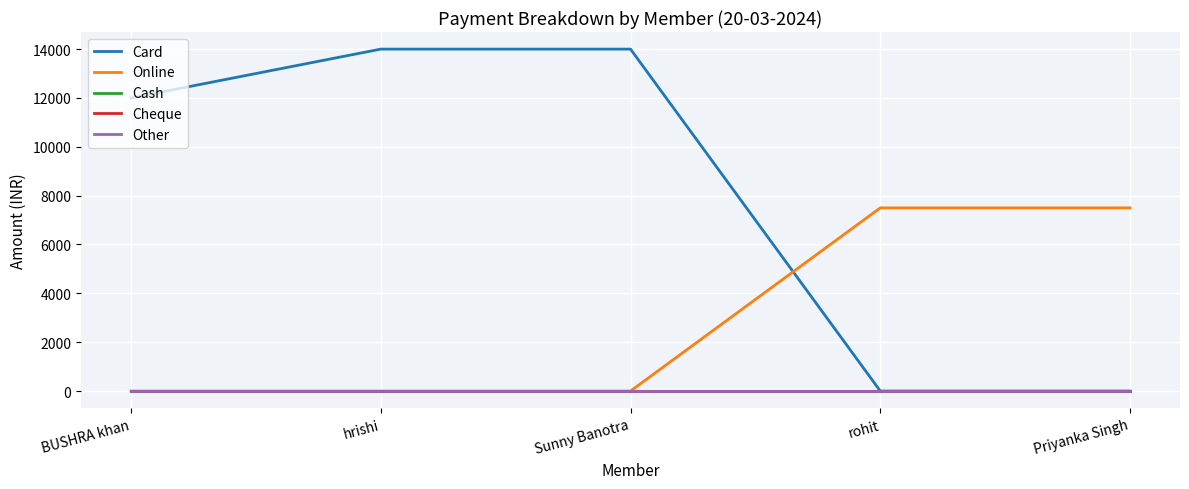

Does the chart have visible grid lines?

Yes